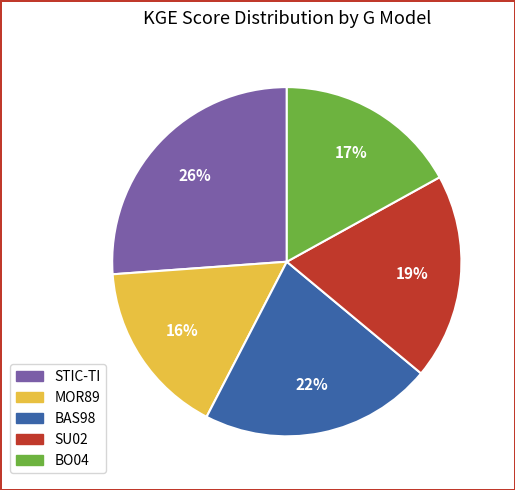

Which category has the biggest portion of the pie?

STIC-TI